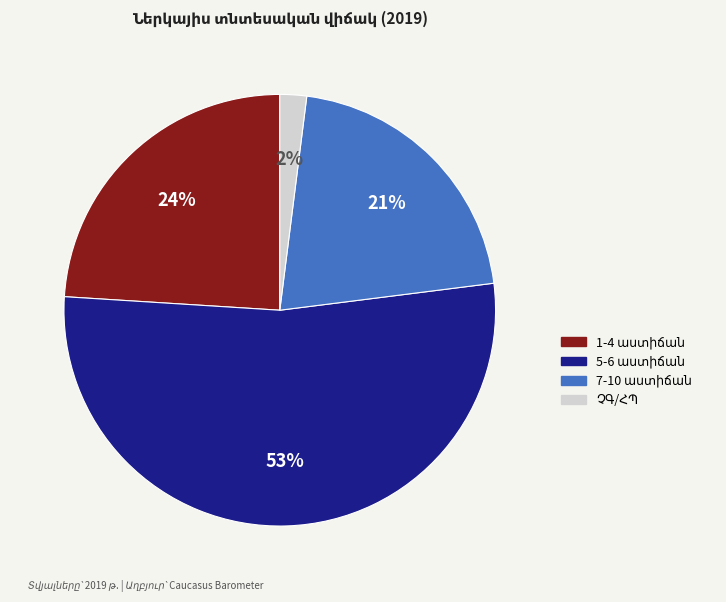

To the nearest percent, what is the difference between the largest and smallest slice percentages?

51%